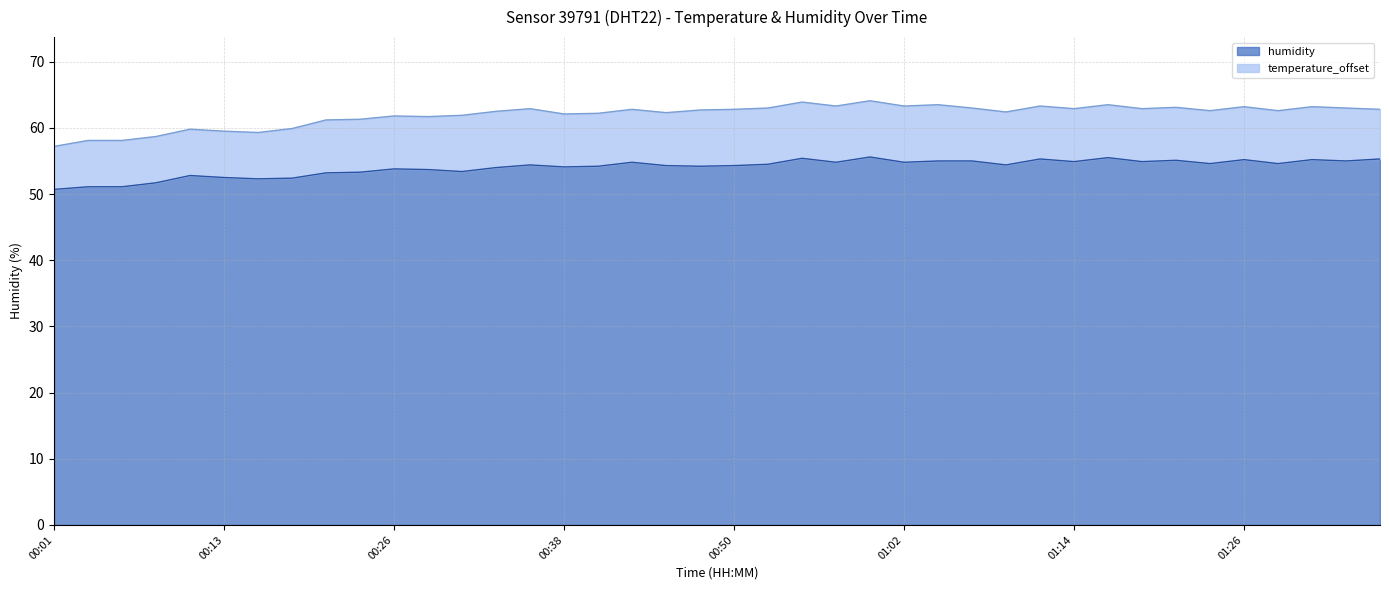

Rank the categories by value from lowest to highest.

00:01, 00:04, 00:06, 00:09, 00:16, 00:18, 00:13, 00:11, 00:21, 00:23, 00:30, 00:28, 00:26, 00:33, 00:38, 00:40, 00:47, 00:45, 00:50, 00:35, 01:09, 00:52, 01:24, 01:29, 00:43, 00:57, 01:02, 01:14, 01:19, 01:05, 01:07, 01:34, 01:22, 01:26, 01:31, 01:12, 01:36, 00:55, 01:17, 01:00